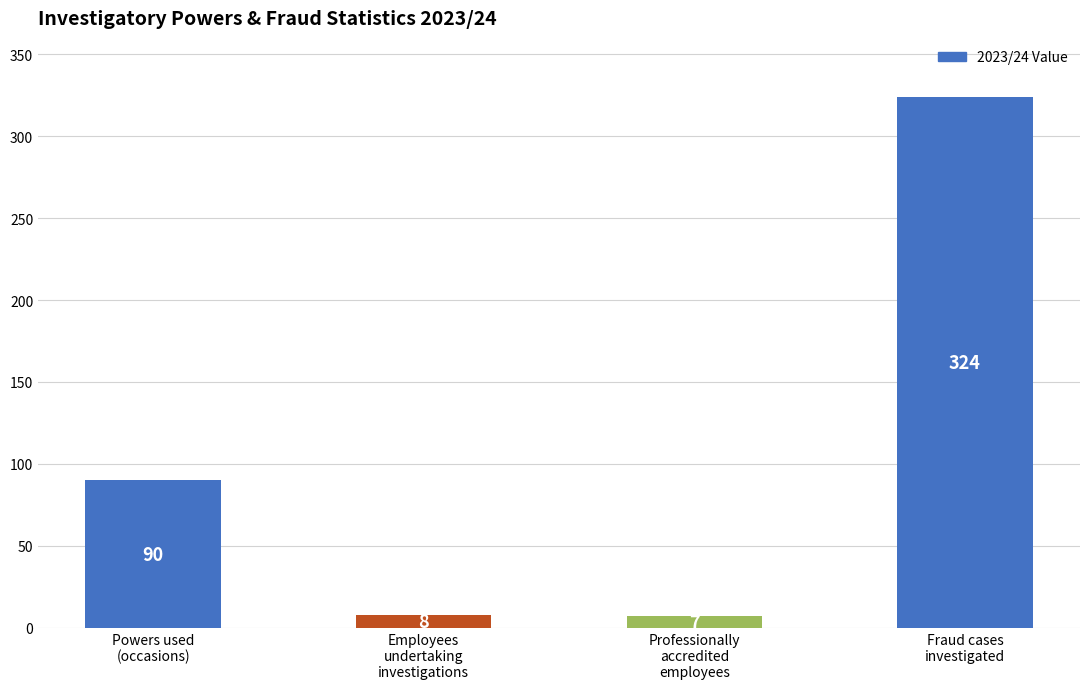

How many bars are there in total?

4